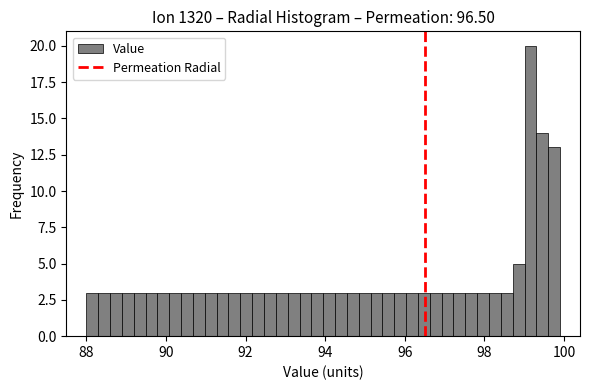

Around what value on the x-axis is the tallest bar? Give the approximate position of its centre, as read against the axis.

99.2